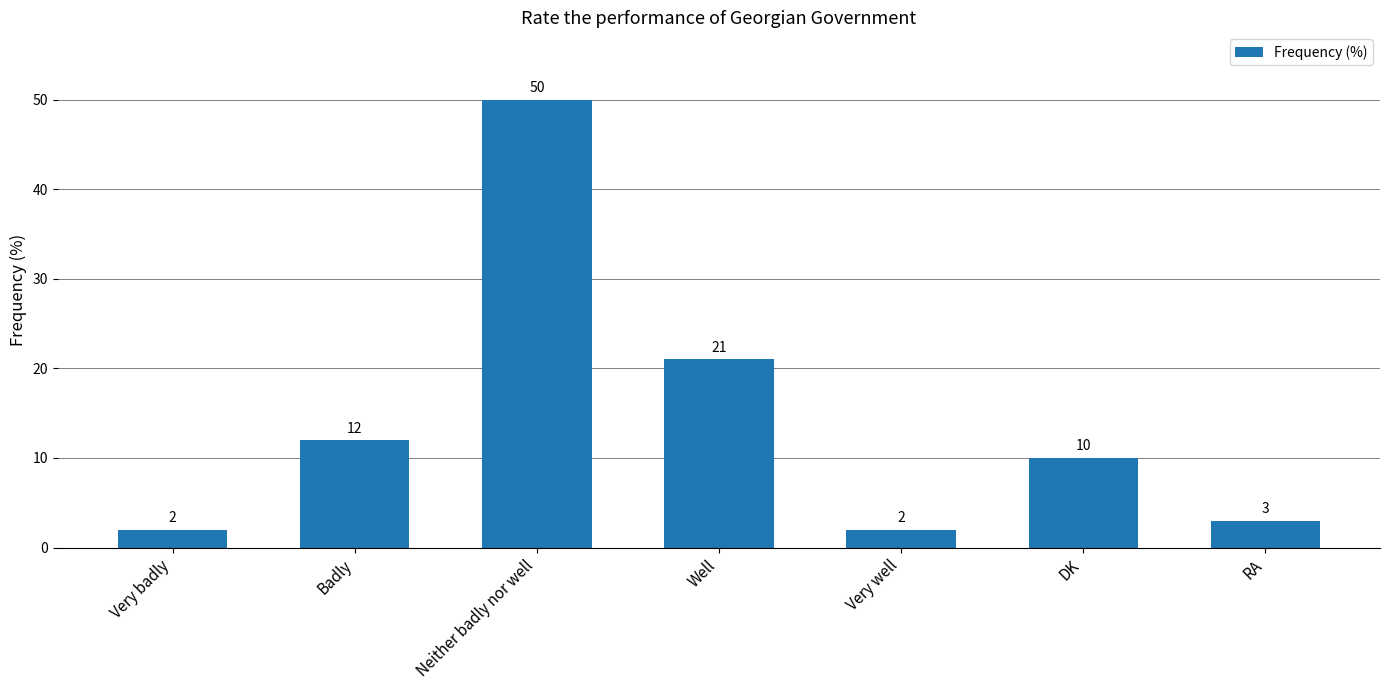

Which has a higher value, Very well or Well?

Well